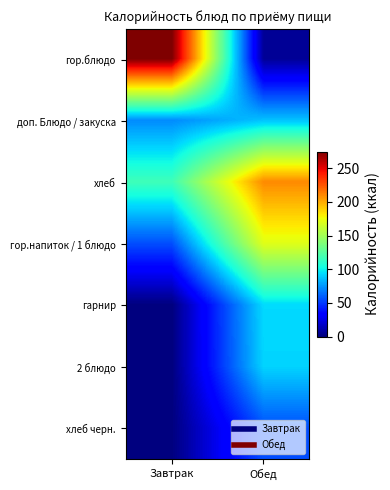

Count the number of categories in the chart.

2